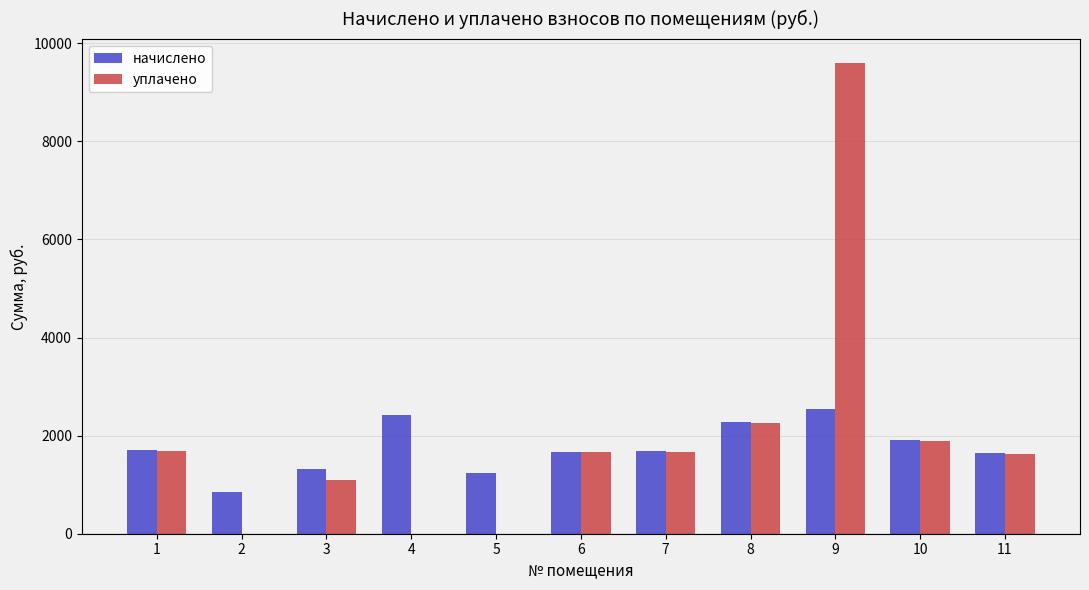

At which label is уплачено closest to 4801?

8